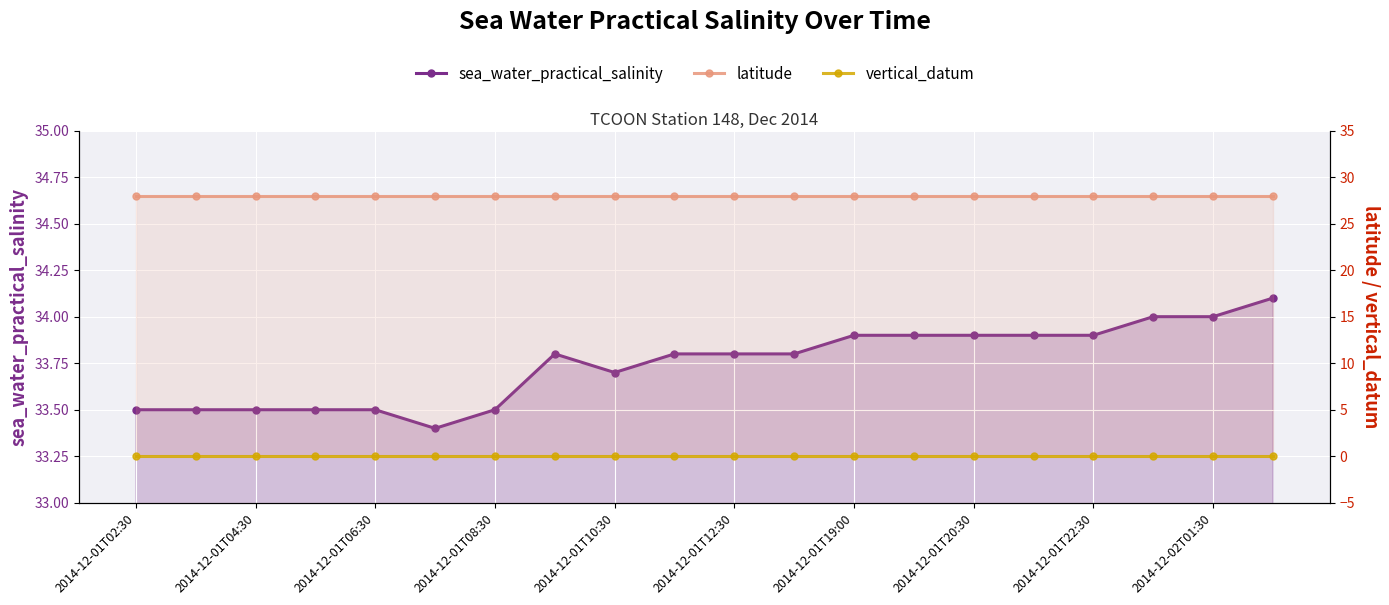

What are all the series names shown in the legend?

sea_water_practical_salinity, latitude, vertical_datum